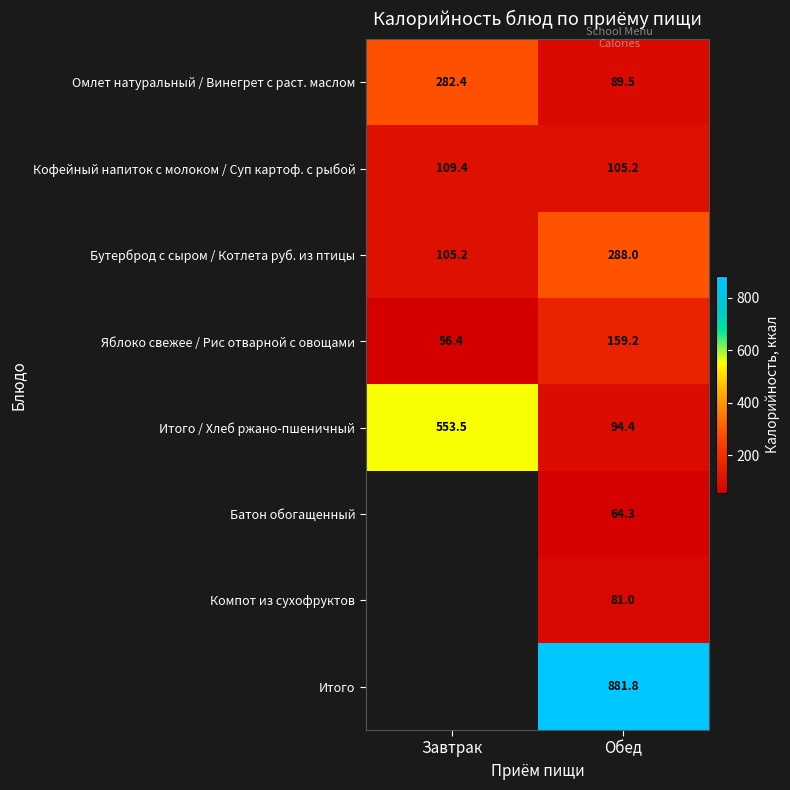

How many values in the Итого / Хлеб ржано-пшеничный series exceed 553?

1